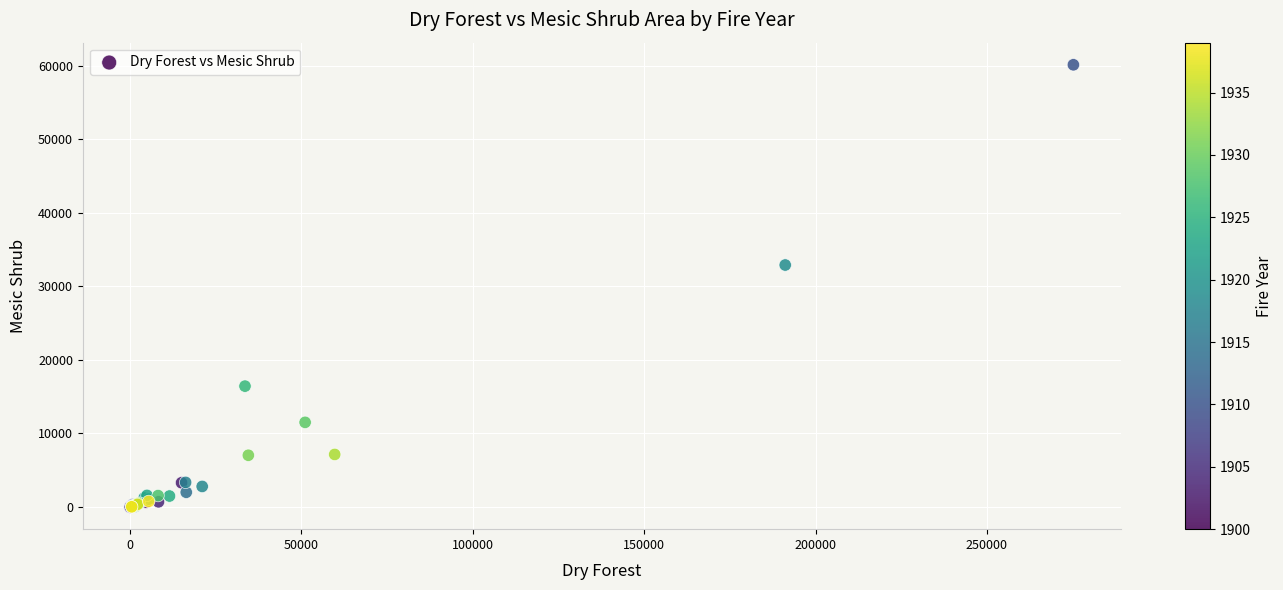

What Y value in the scatter plot is closest to 30061?

32903.2